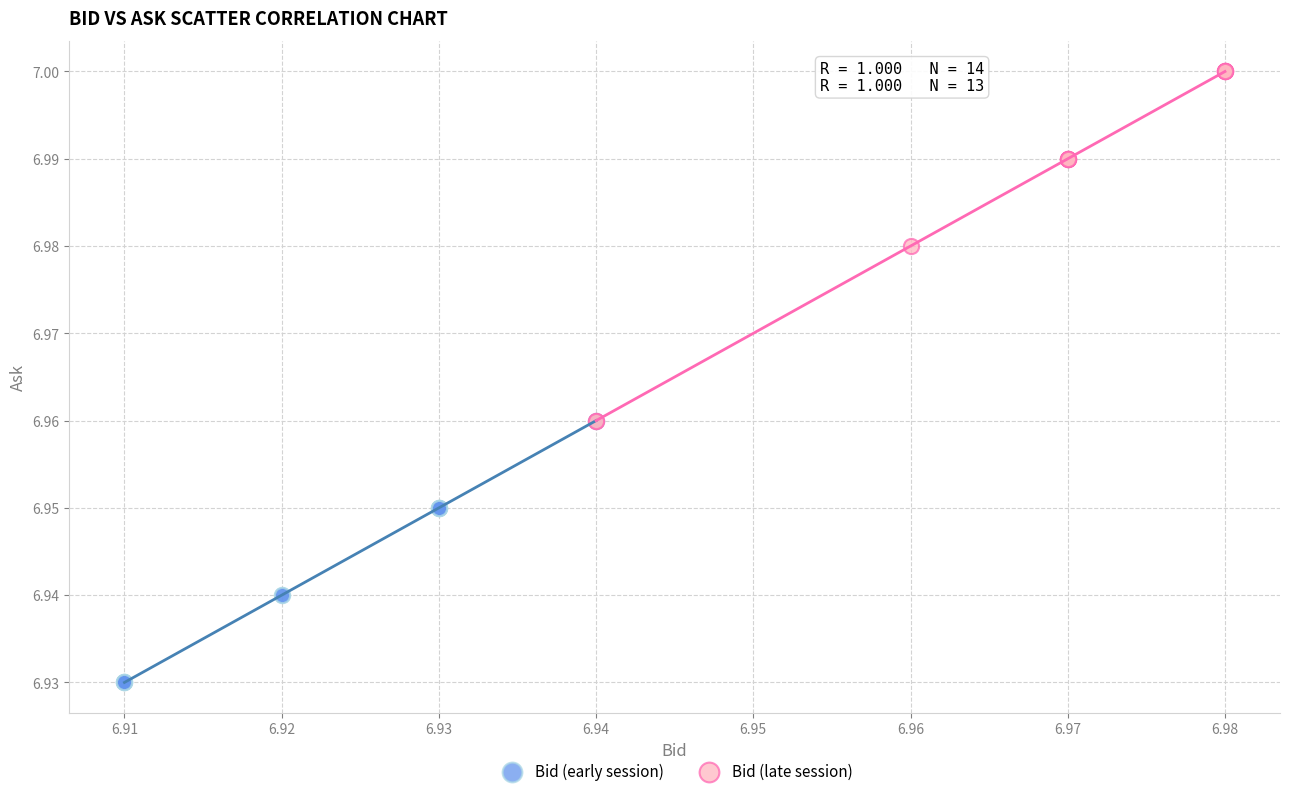

Which series has the largest Y range (max minus min)?

Bid (late session)